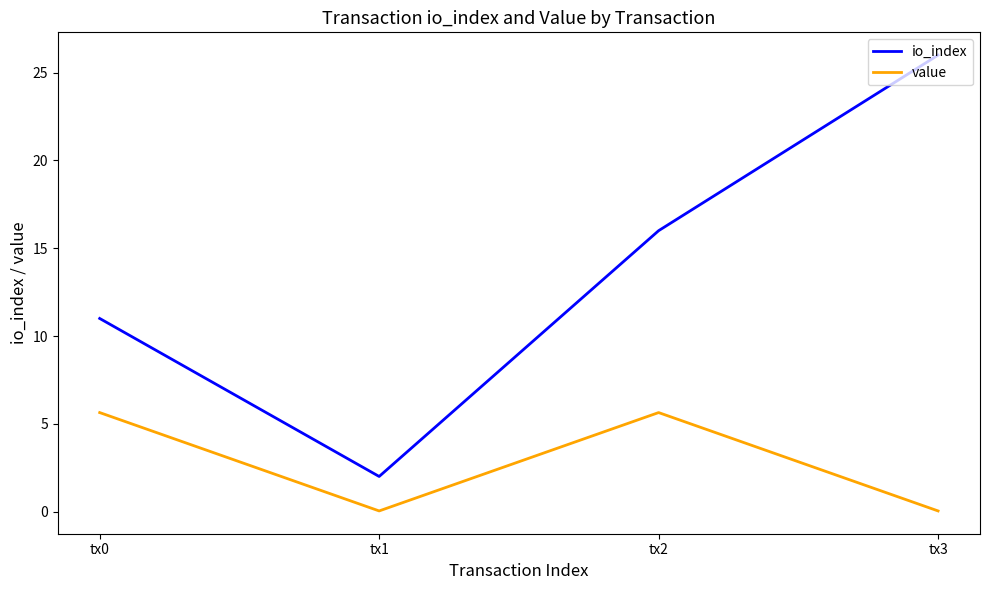

Is it true that value equals 5.6 at tx0?

True